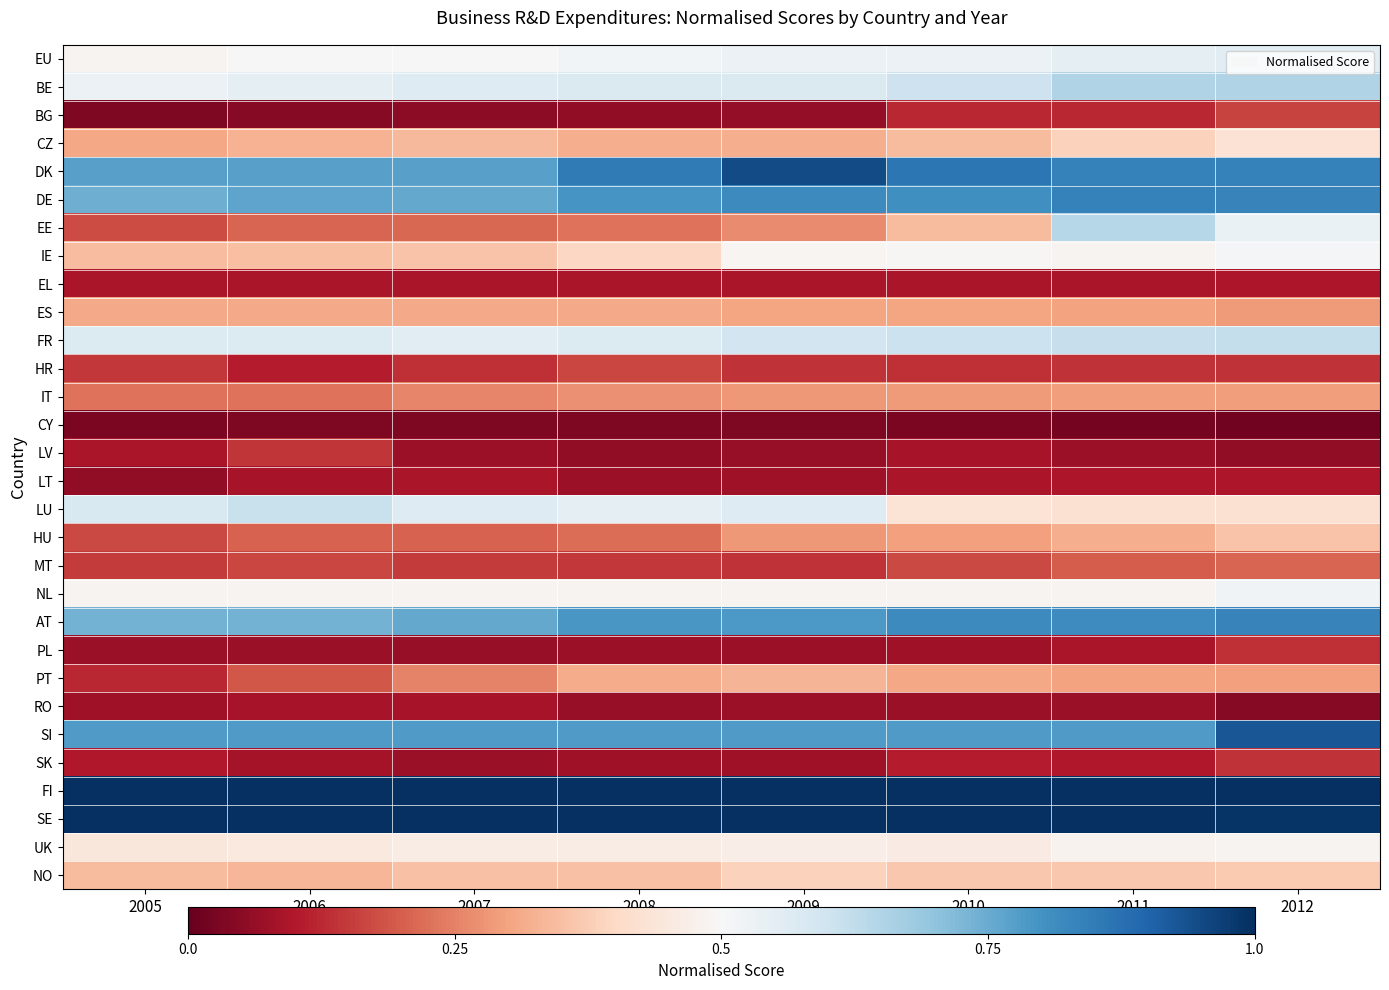

At how many categories does at least one series exceed 0?

8